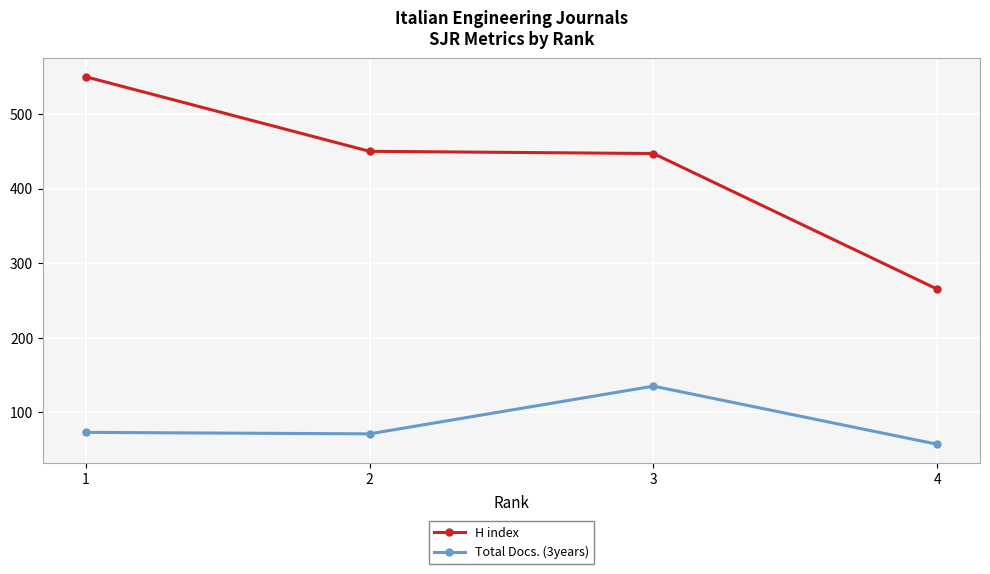

Read the H index value at 2.

450